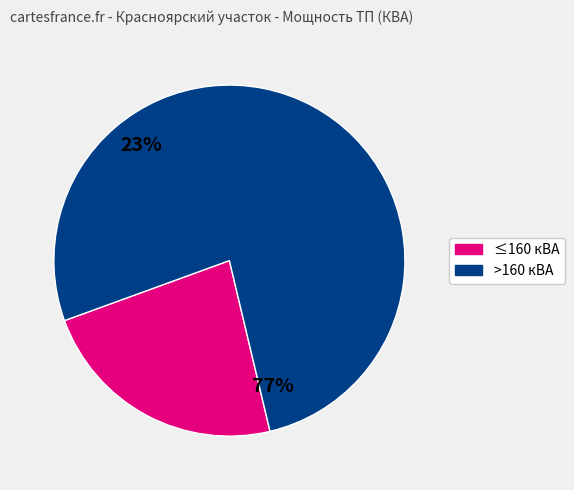

Does any single category account for the majority?

Yes